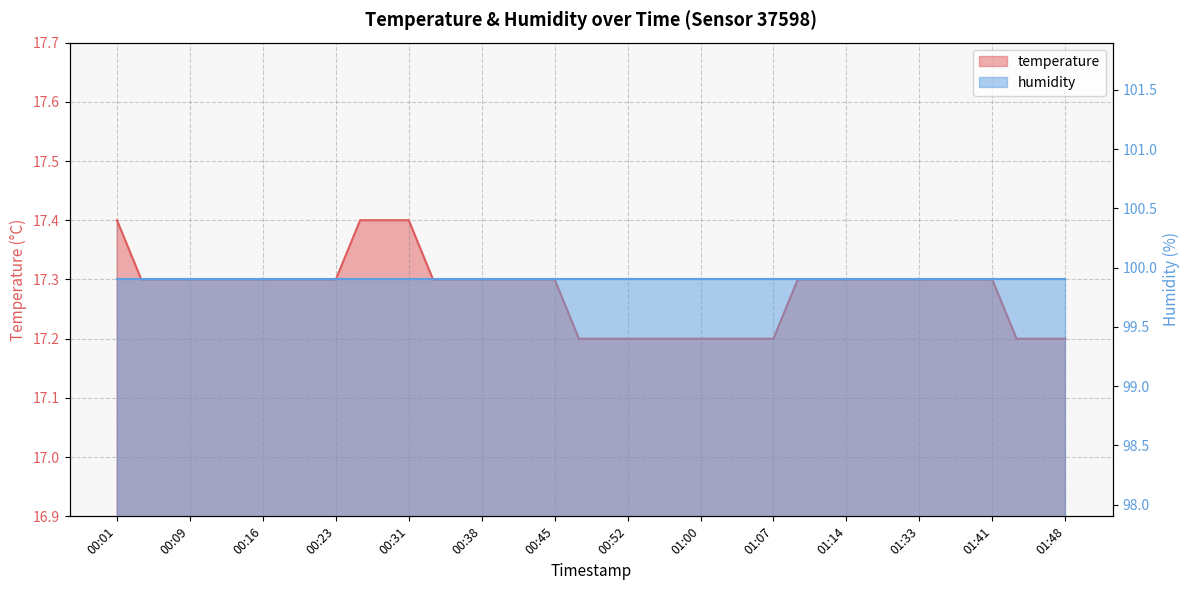

What is the average value?

17.3